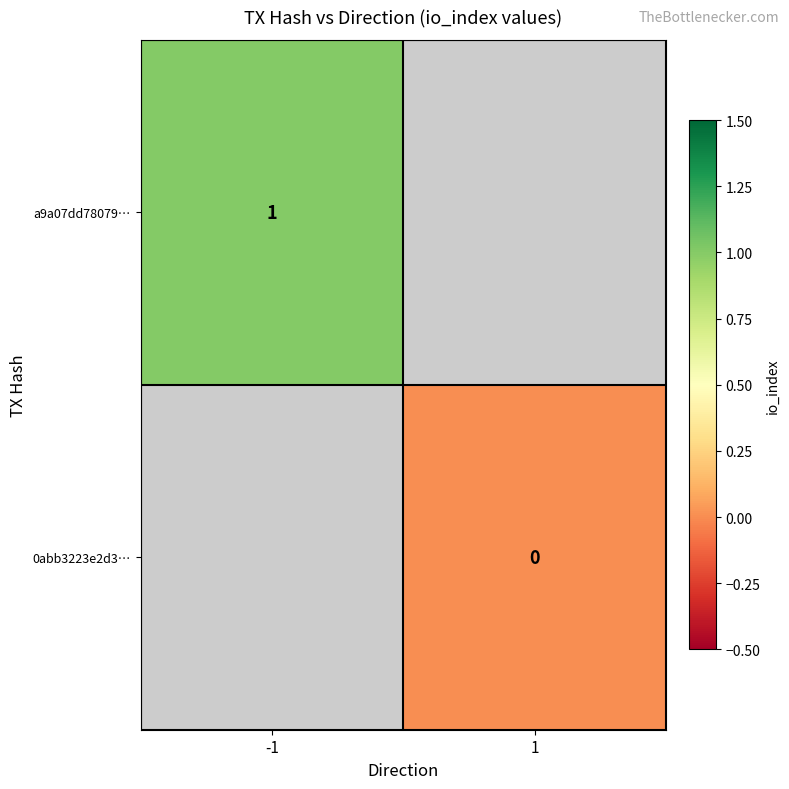

At which label does 0abb3223e2d3… reach its minimum?

-1